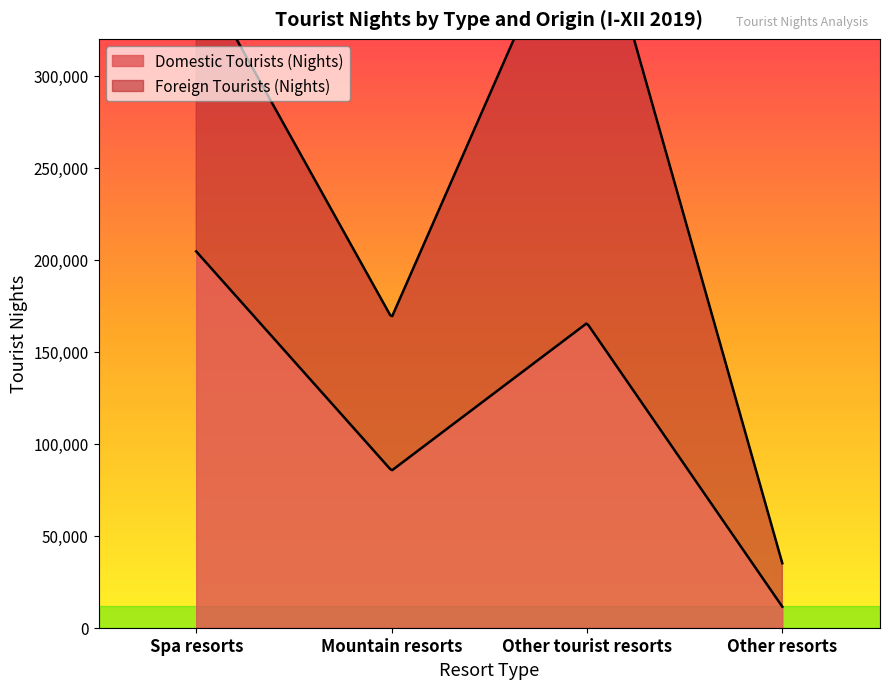

How many lines are shown in the chart?

2